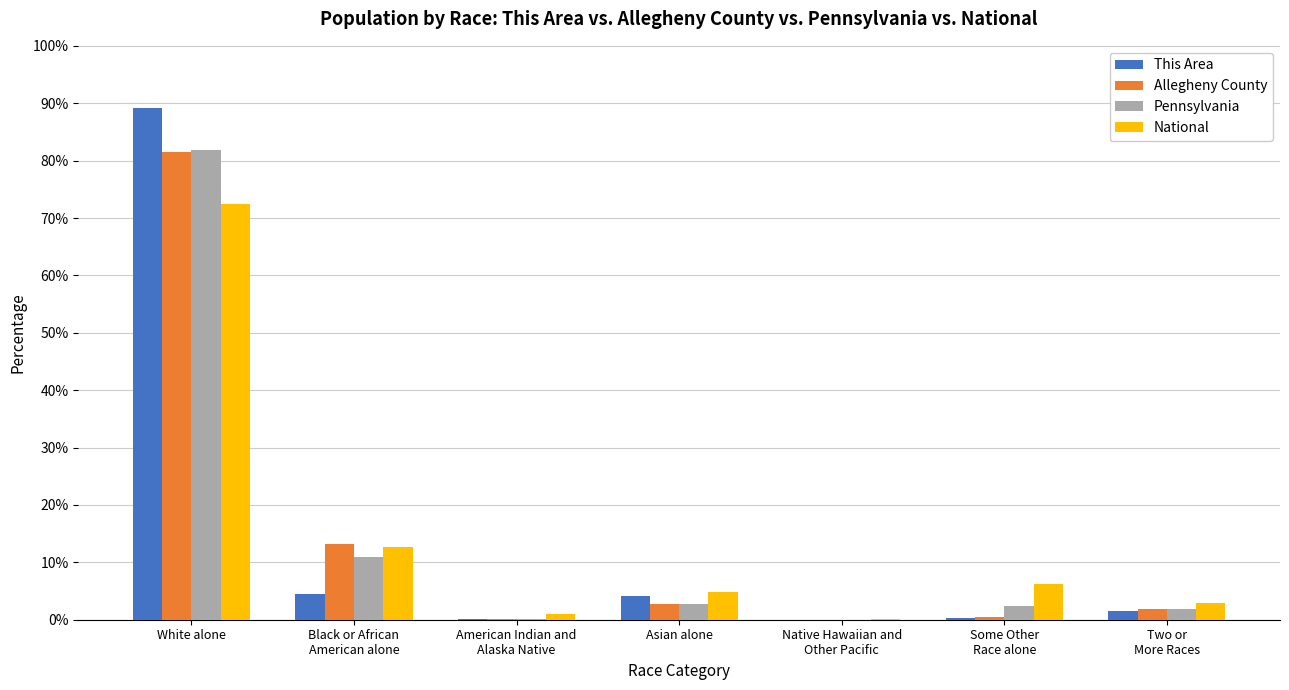

Count the number of data series in this chart.

4